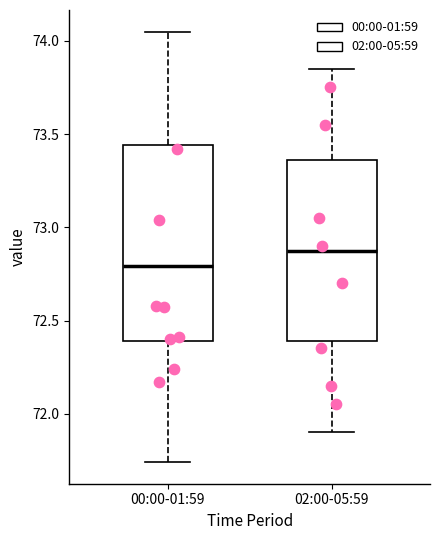

Which box has the lowest median line?

00:00-01:59